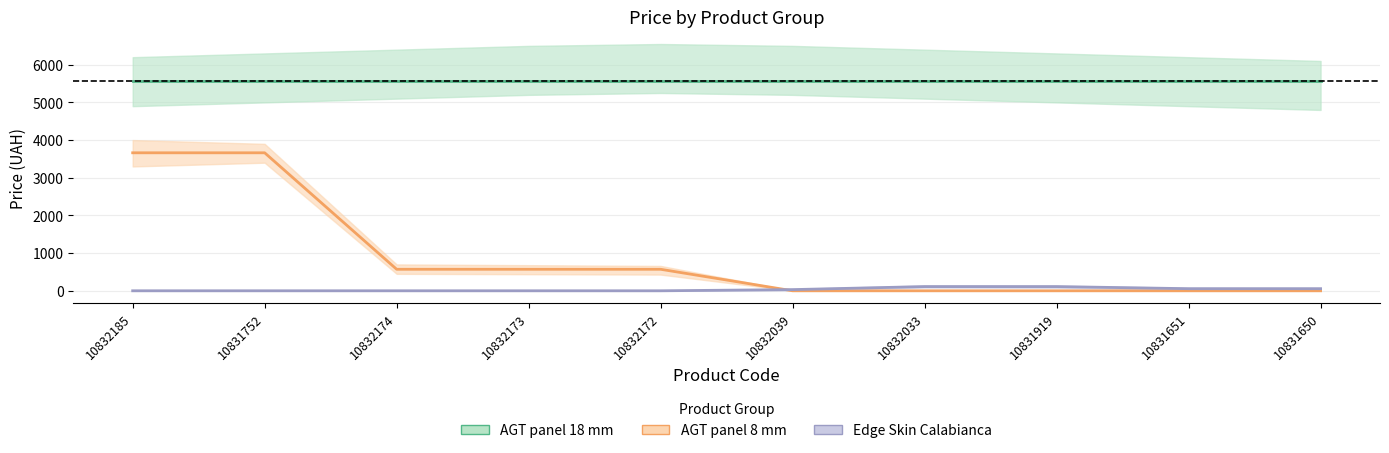

What is the sum of all Edge Skin Calabianca values?

366.8